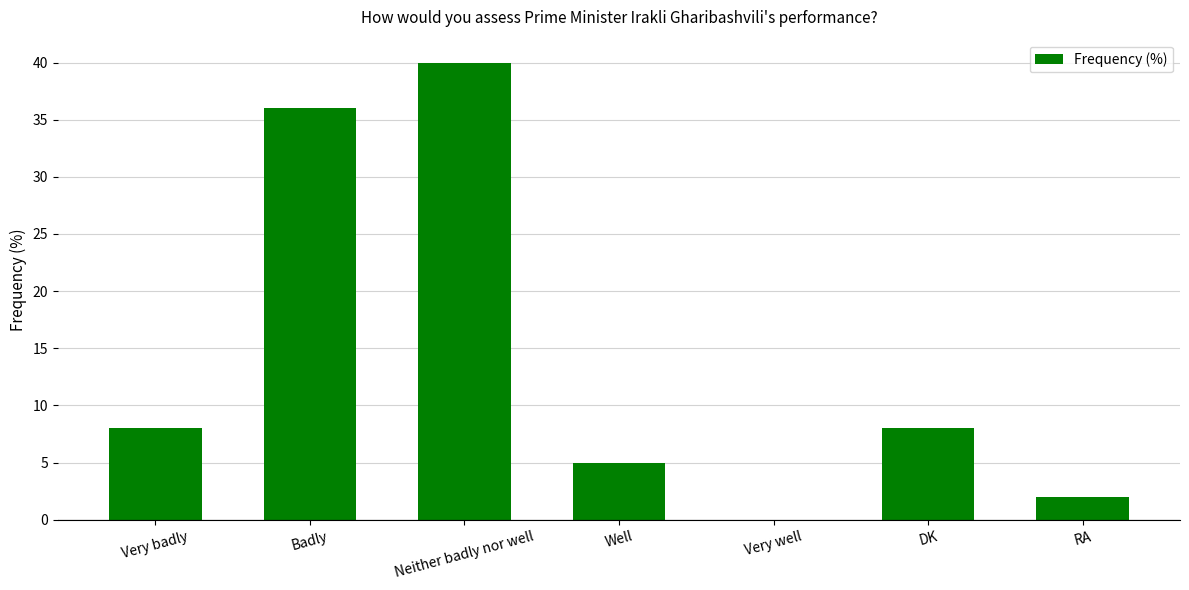

What is the greatest value displayed?

40